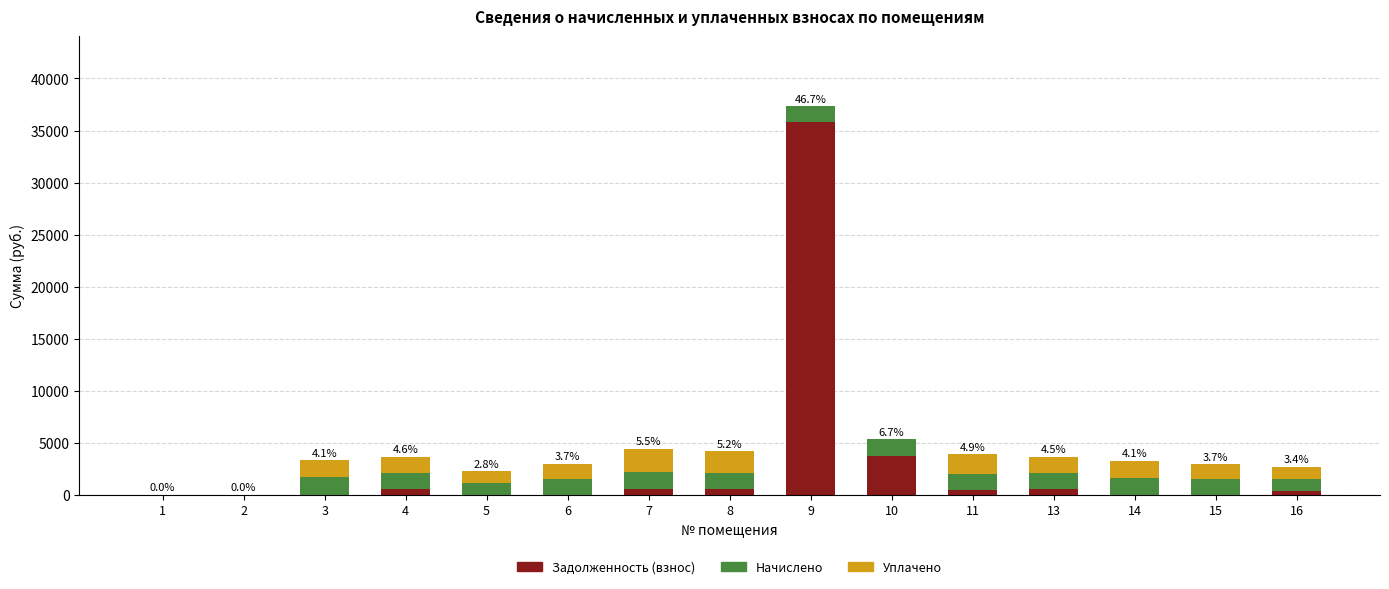

What is the sum of all Задолженность (взнос) values?

42454.9